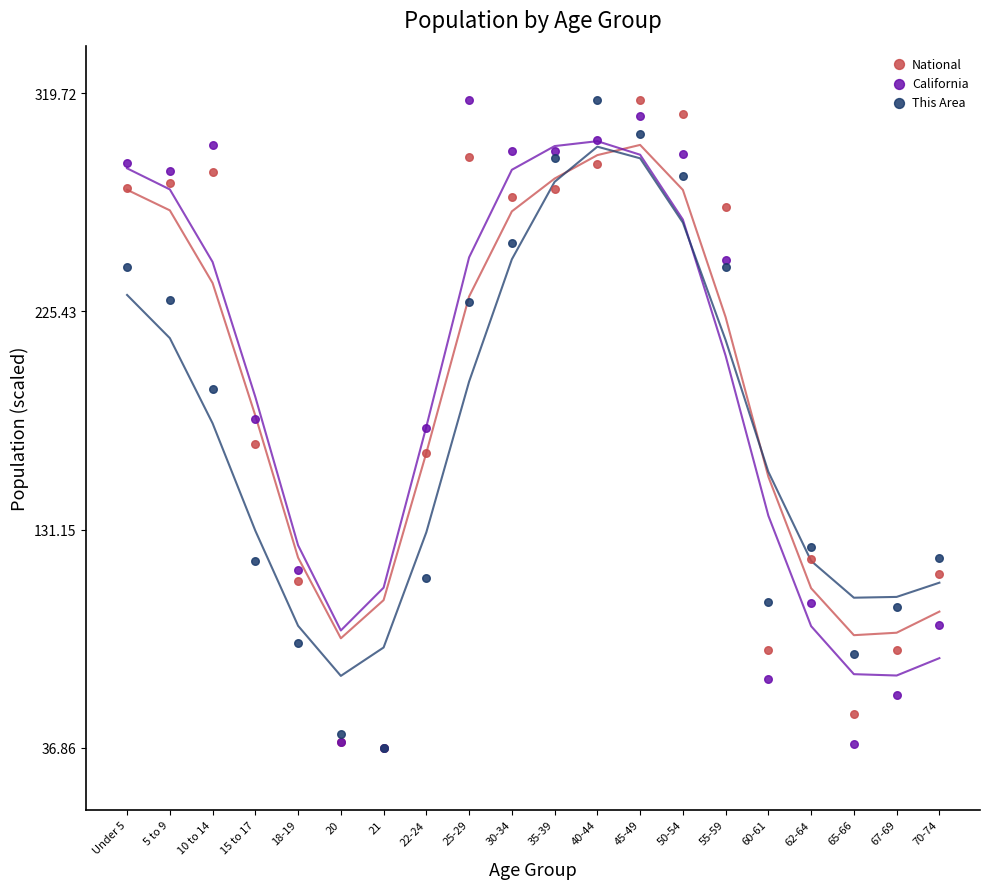

What are all the series names shown in the legend?

National, California, This Area